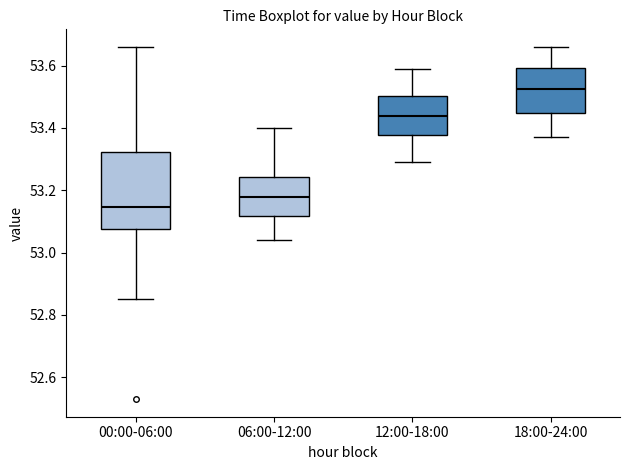

Which box's median line is the highest?

18:00-24:00